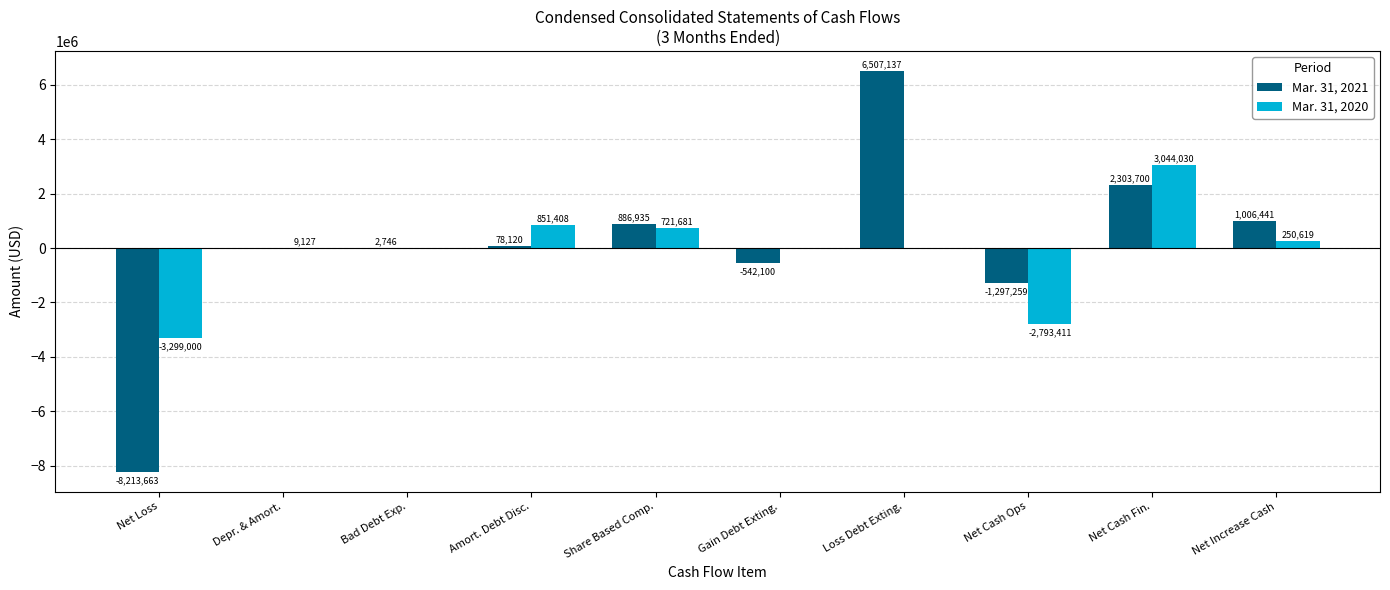

How many distinct data groups are displayed?

2